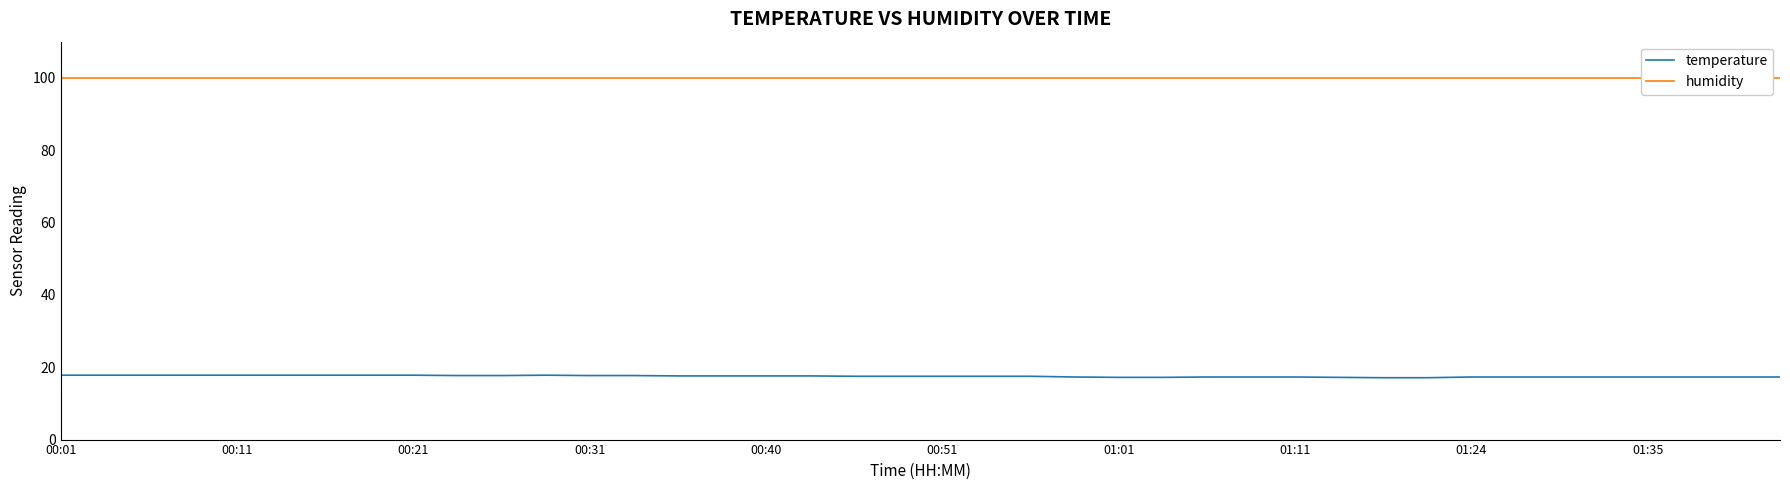

Is it true that humidity equals 99.9 at 00:11?

True